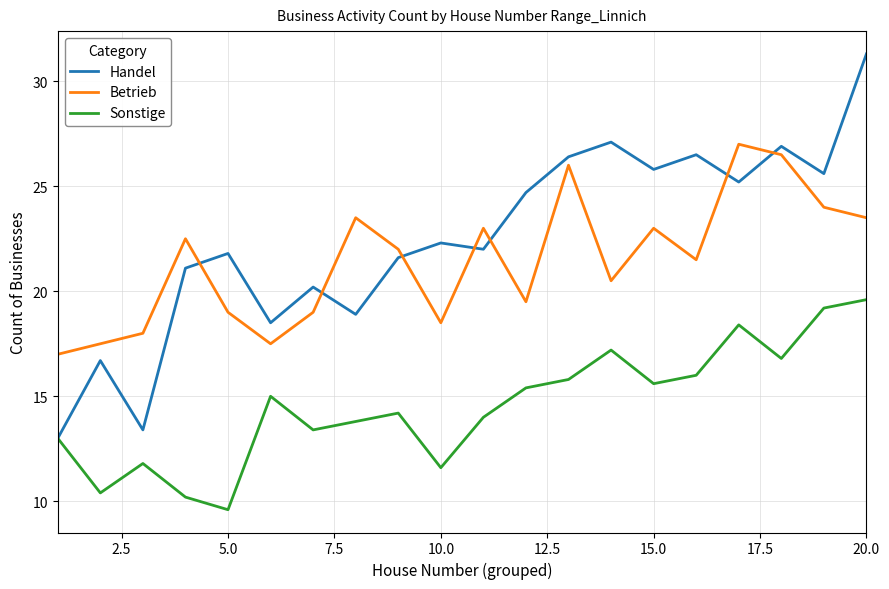

At how many categories does at least one series exceed 16?

20